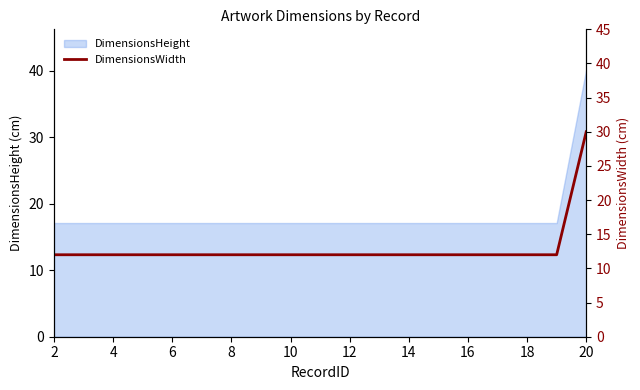

The DimensionsHeight series shows 17.1 at 12. True or false?

True